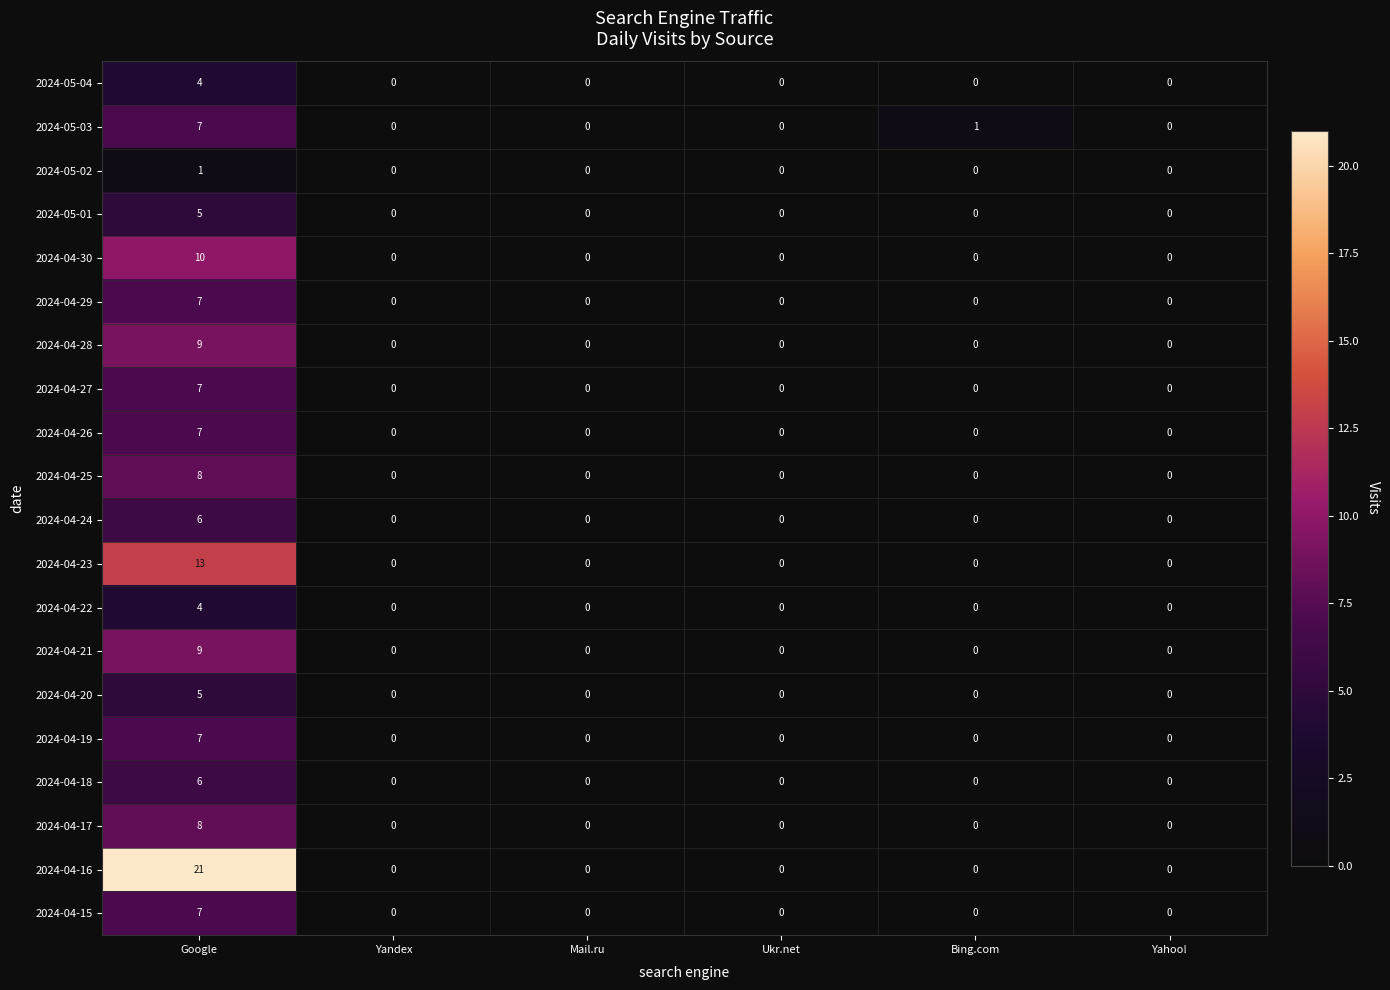

Count the 2024-04-25 values in the range 0 to 1.

5